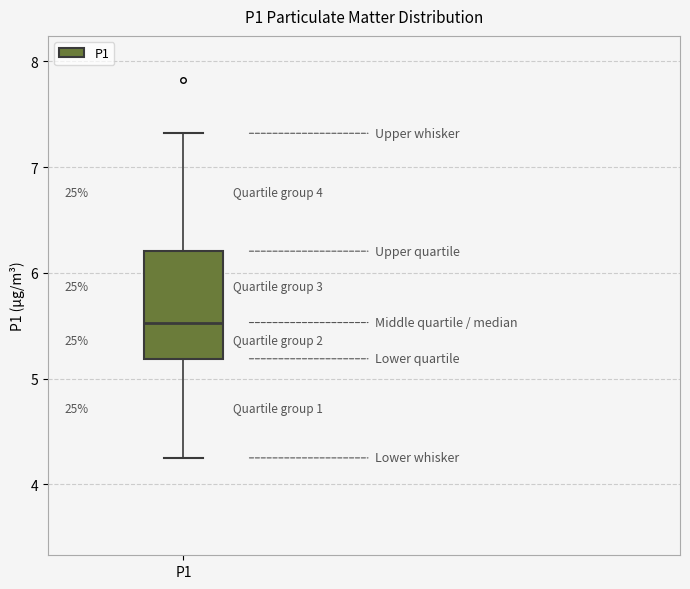

Where is the upper edge of the box for P1 on the y-axis? The values are not printed on the chart, so give them approximately, as read against the axis.

6.2